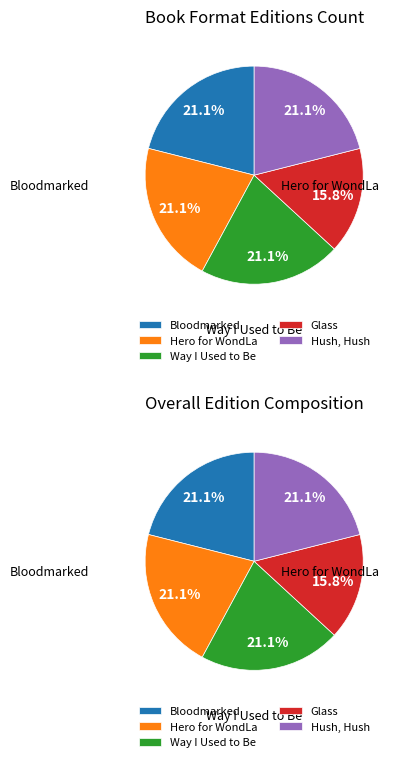

What is the change in value from Glass to Hush, Hush?

+1